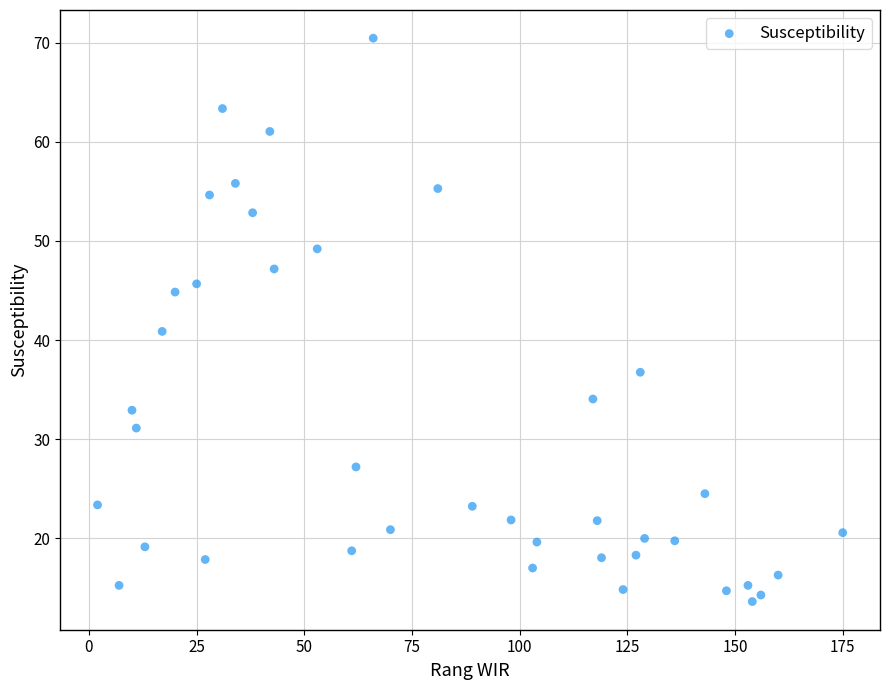

What is the range of Y values (max minus min)?

56.8